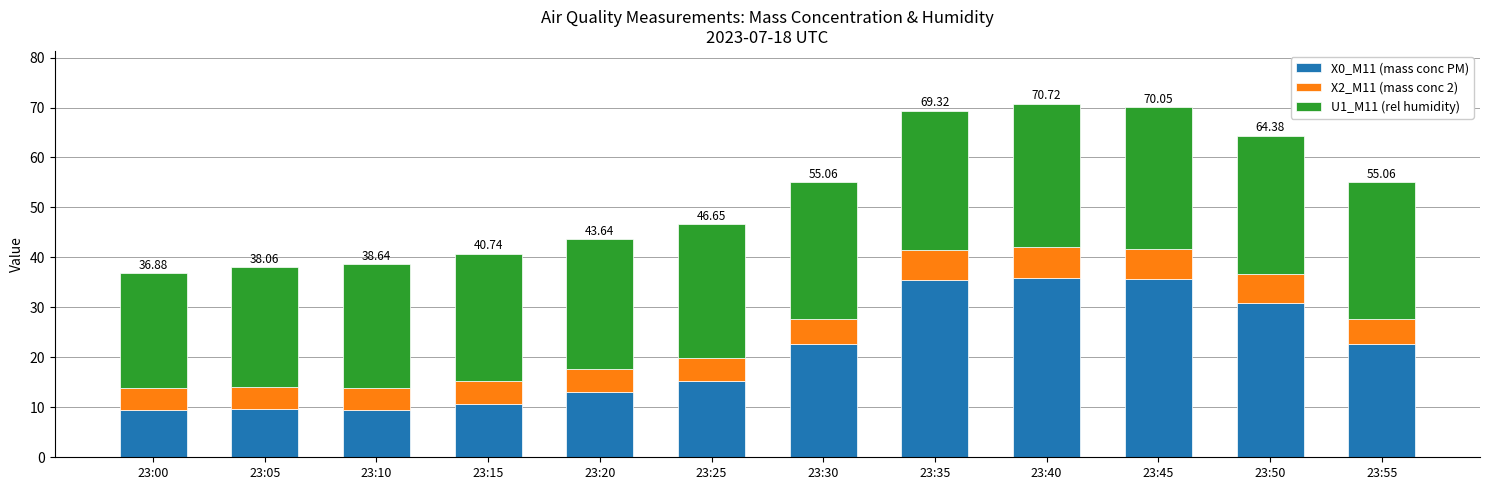

The X0_M11 (mass conc PM) series shows 49.3 at 23:50. True or false?

False